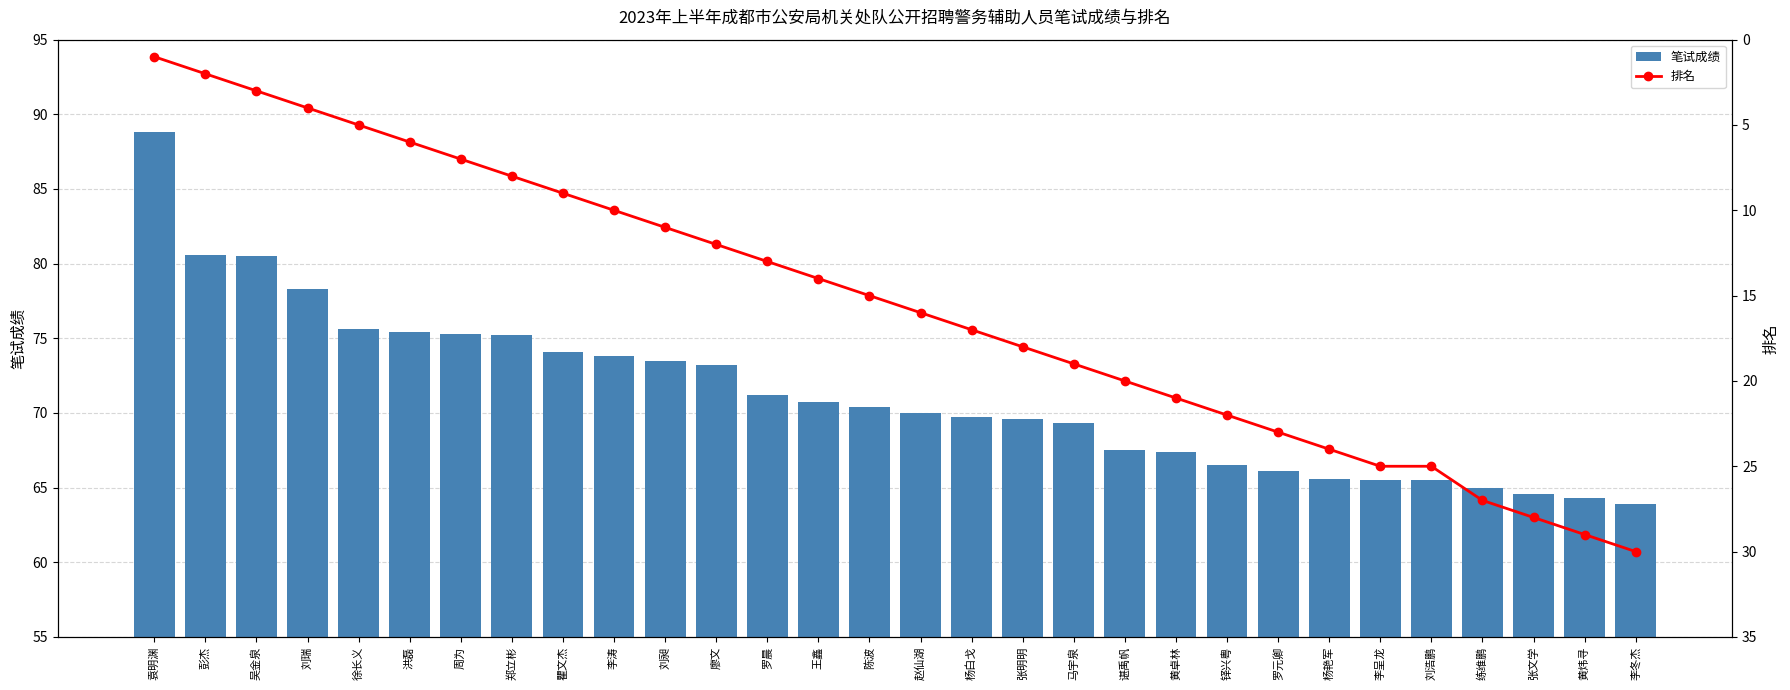

Is it true that 笔试成绩 equals 63.9 at 李冬杰?

True